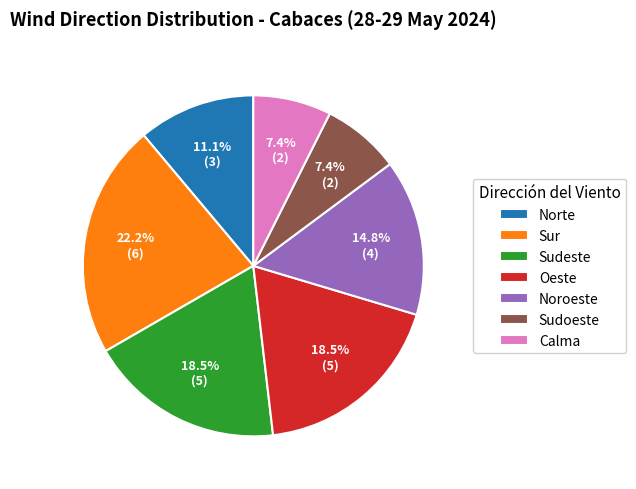

Do Sur and Norte together represent more than half of the pie?

No